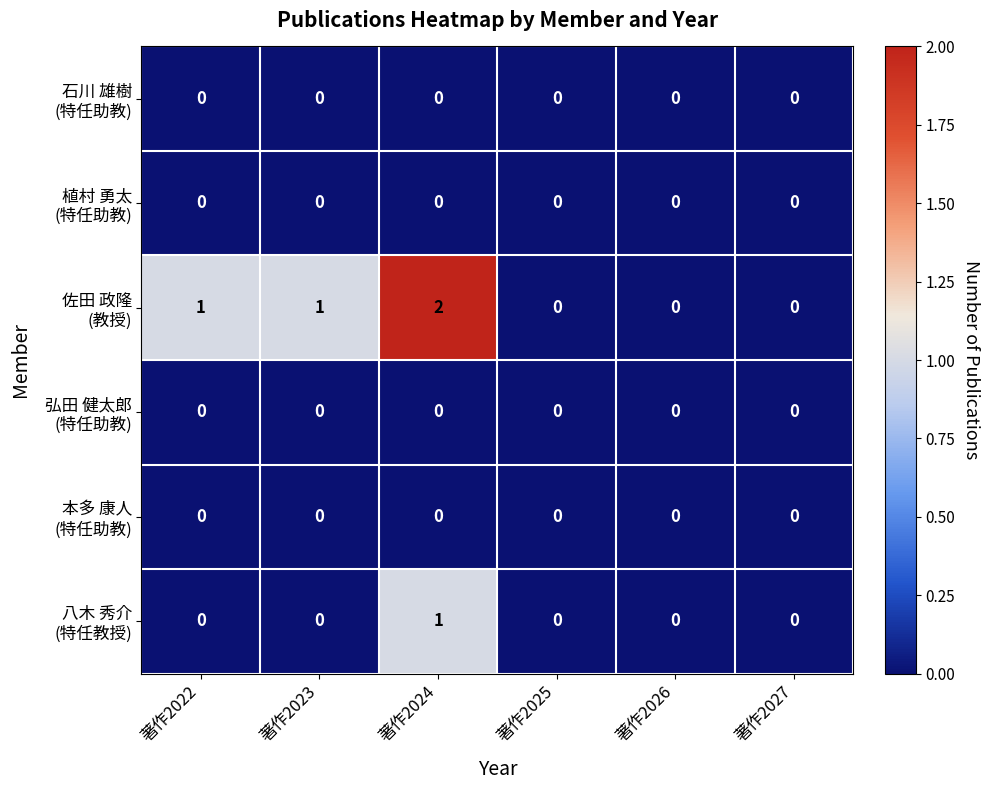

Which category has the highest value across all series?

著作2024